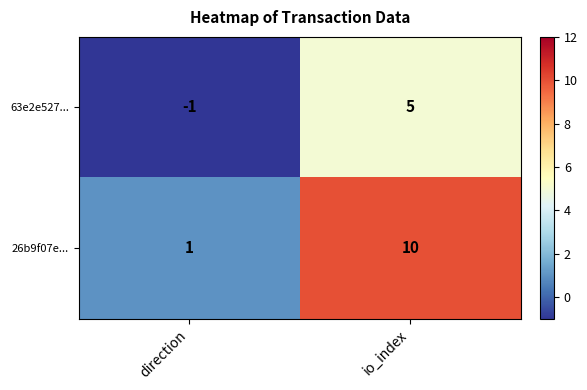

At how many categories does at least one series exceed 0?

2